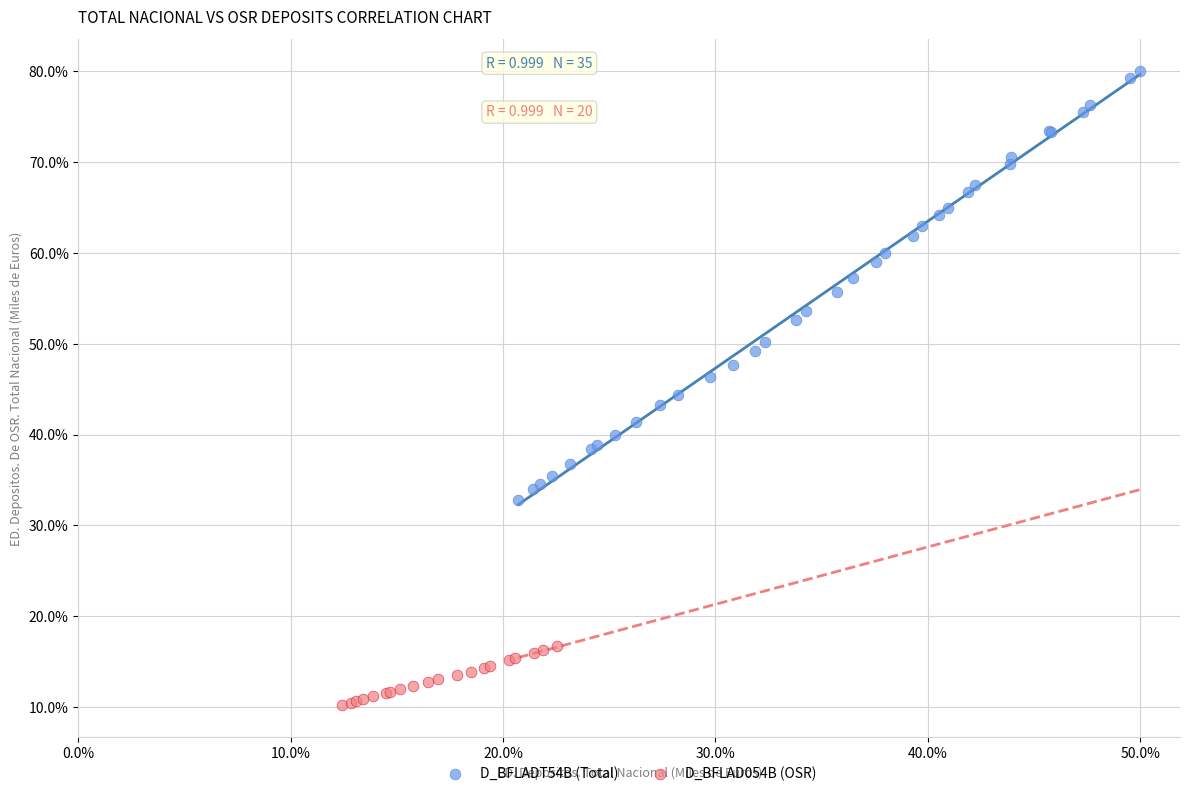

Which series reaches the maximum Y coordinate?

D_BFLADT54B (Total)